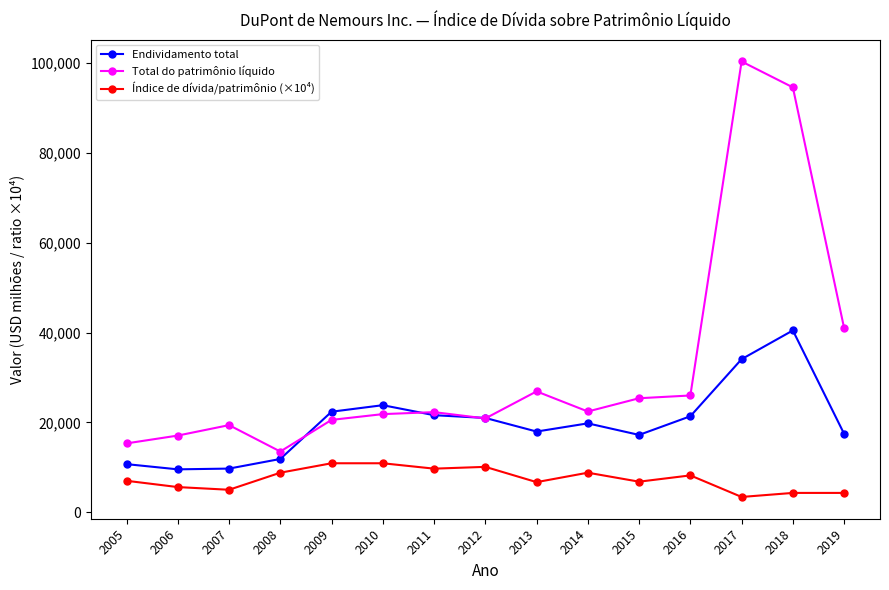

What is the maximum value for Total do patrimônio líquido?

100330.0